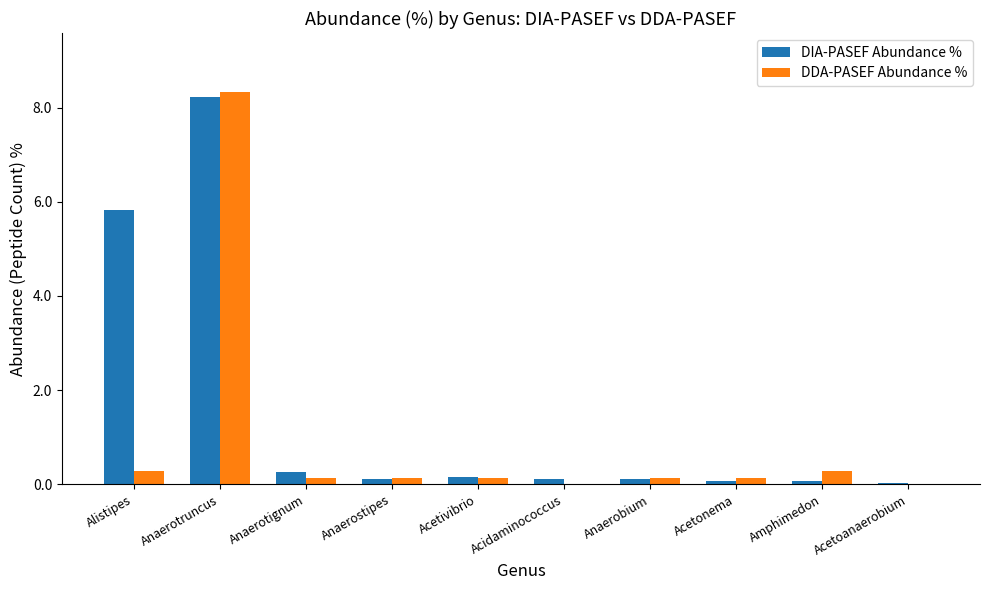

What is the approximate value of DDA-PASEF Abundance % at Alistipes?

0.3